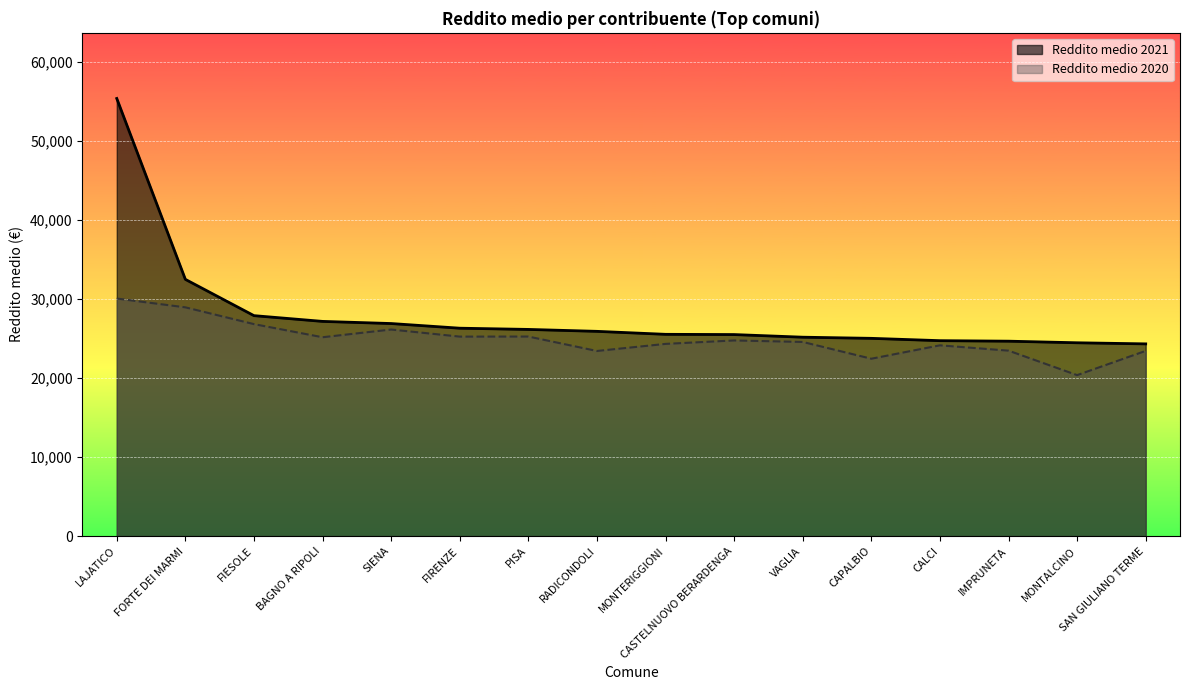

Reading left to right, extract all data points from this chart.

Reddito medio 2021: LAJATICO=55336	FORTE DEI MARMI=32462	FIESOLE=27876	BAGNO A RIPOLI=27149	SIENA=26878	FIRENZE=26288	PISA=26134	RADICONDOLI=25890	MONTERIGGIONI=25513	CASTELNUOVO BERARDENGA=25483	VAGLIA=25151	CAPALBIO=25006	CALCI=24711	IMPRUNETA=24647	MONTALCINO=24445	SAN GIULIANO TERME=24305
Reddito medio 2020: LAJATICO=30039	FORTE DEI MARMI=28925	FIESOLE=26804	BAGNO A RIPOLI=25144	SIENA=26121	FIRENZE=25224	PISA=25233	RADICONDOLI=23408	MONTERIGGIONI=24303	CASTELNUOVO BERARDENGA=24740	VAGLIA=24550	CAPALBIO=22428	CALCI=24121	IMPRUNETA=23450	MONTALCINO=20353	SAN GIULIANO TERME=23420